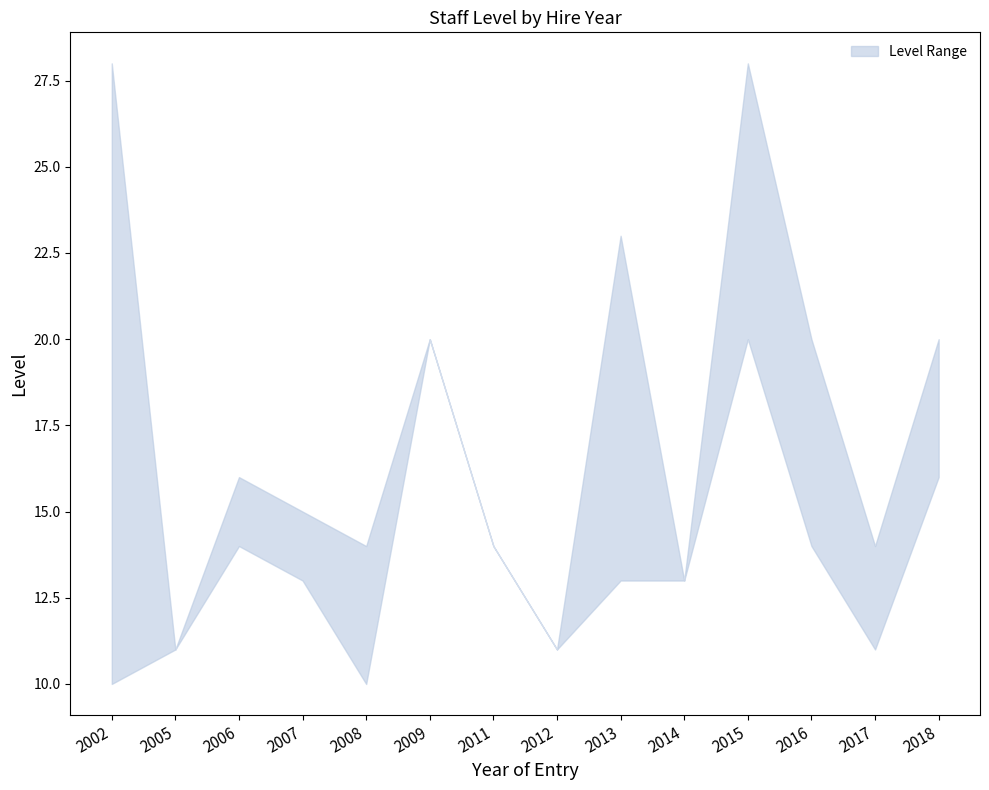

How many lines are shown in the chart?

2